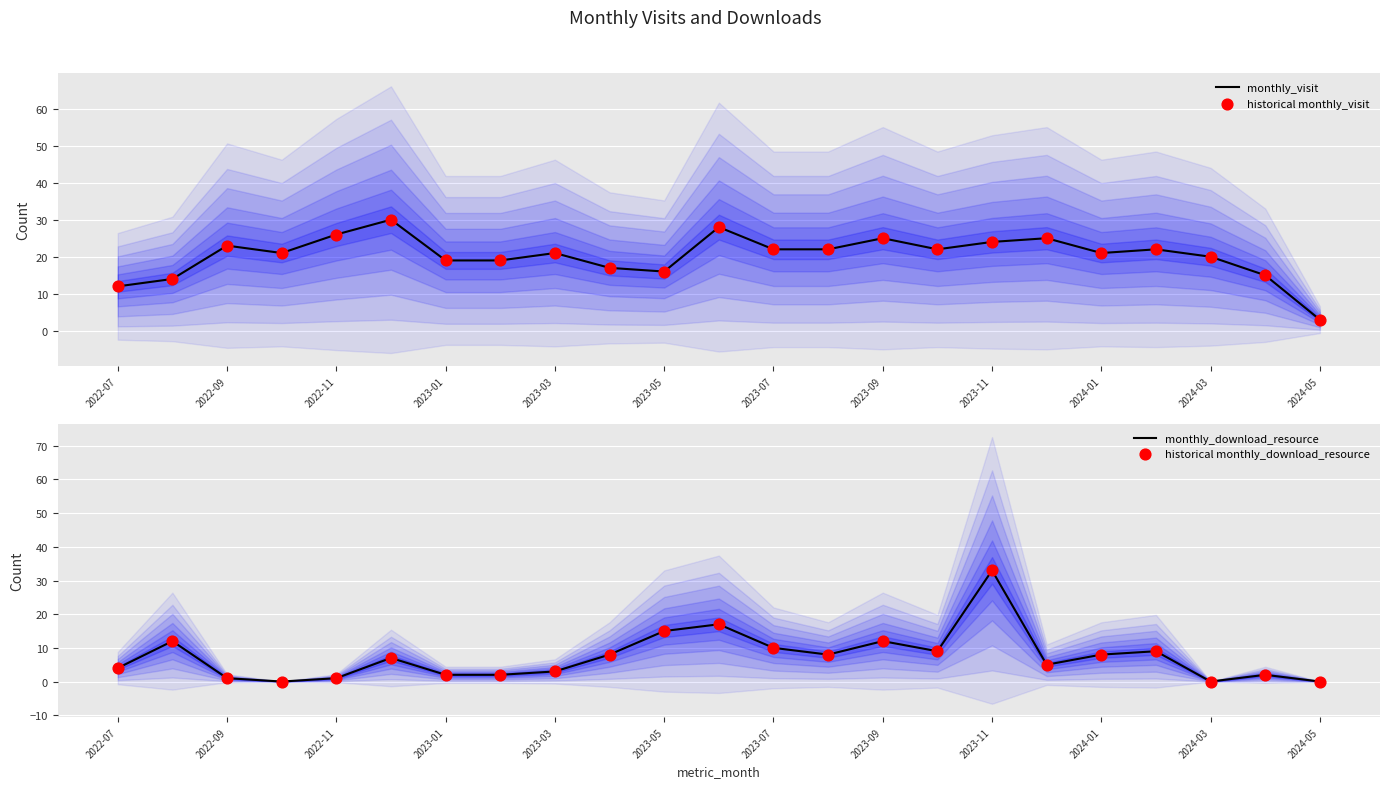

Which series reaches the maximum Y coordinate?

monthly_download_resource